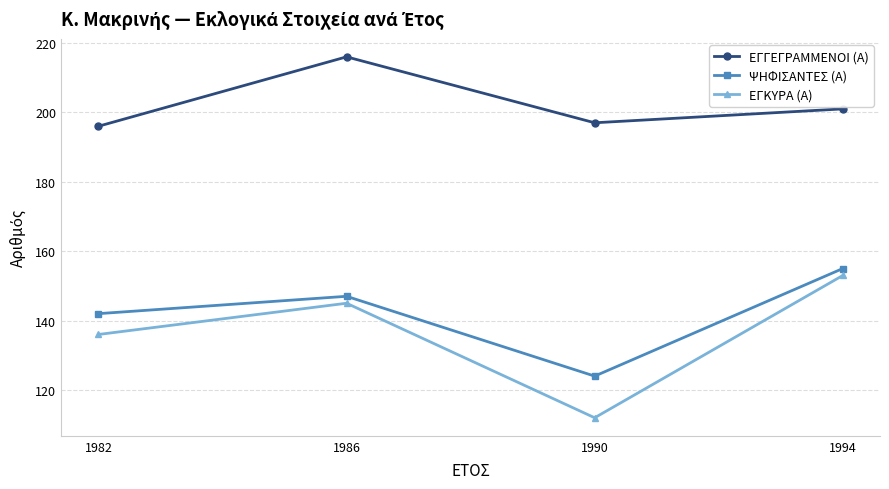

How many categories are shown in the chart?

4